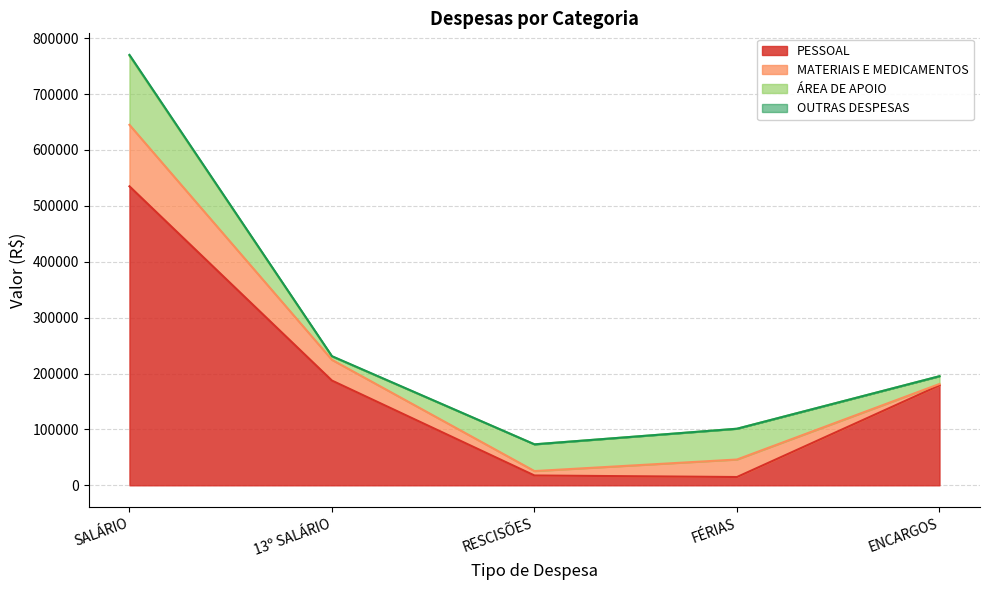

True or false: MATERIAIS E MEDICAMENTOS and OUTRAS DESPESAS cross at least once.

False